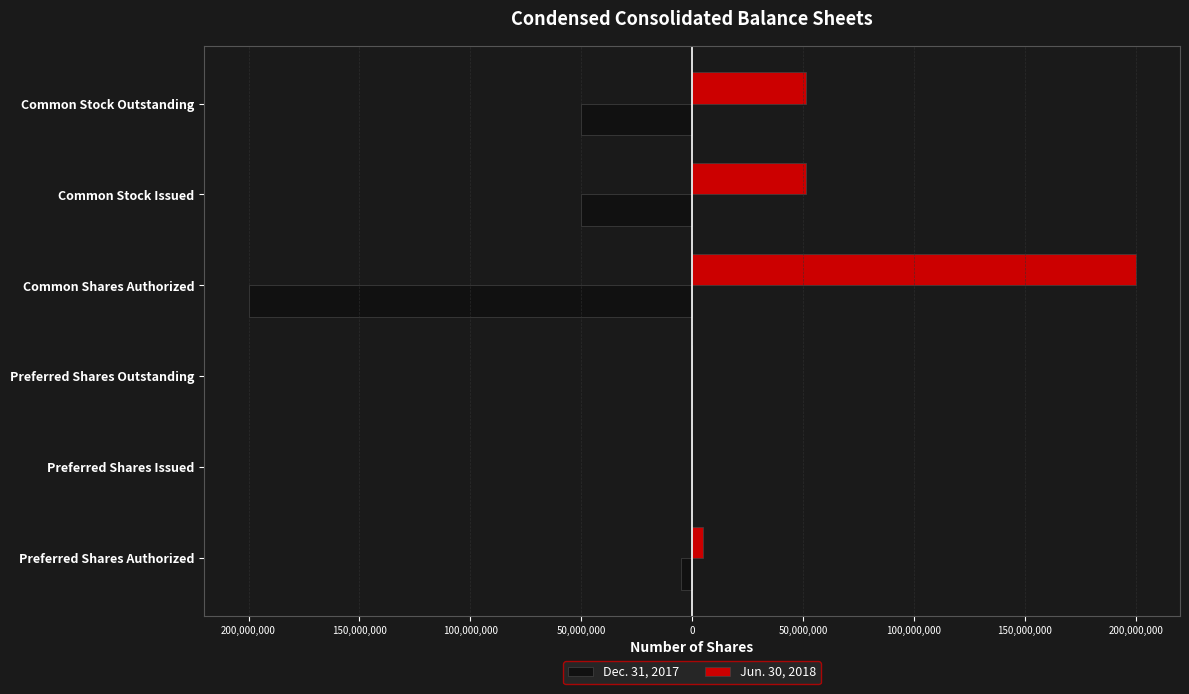

What are all the series names shown in the legend?

Dec. 31, 2017, Jun. 30, 2018